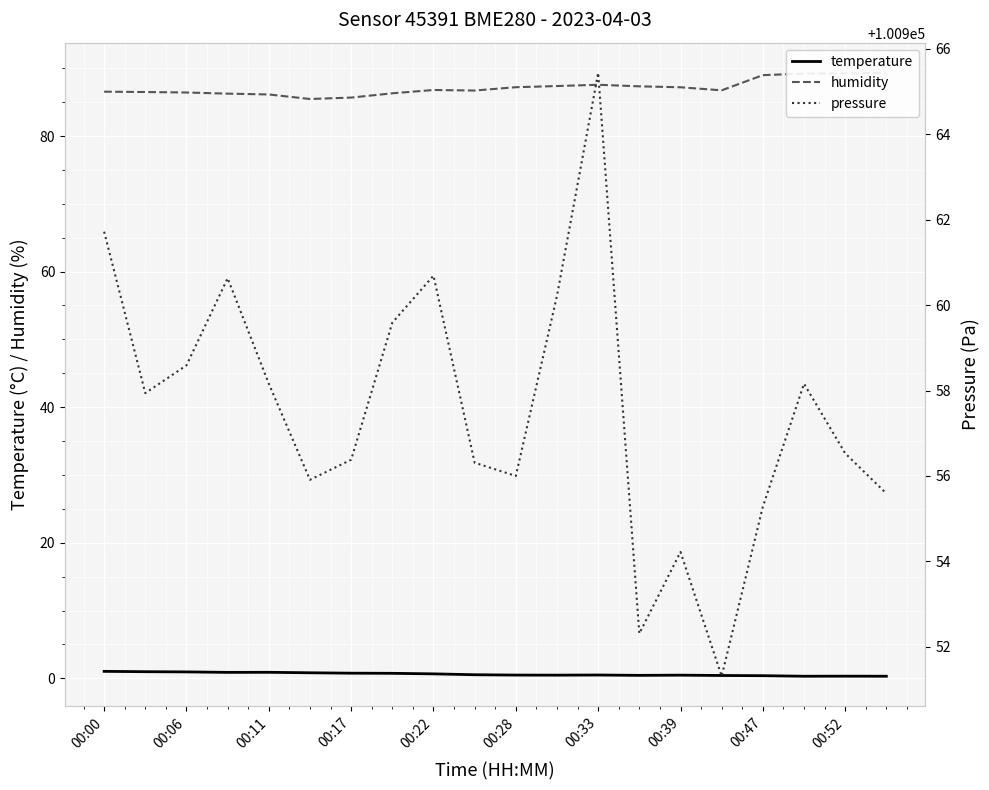

Is it true that temperature equals 0.8 at 00:17?

True